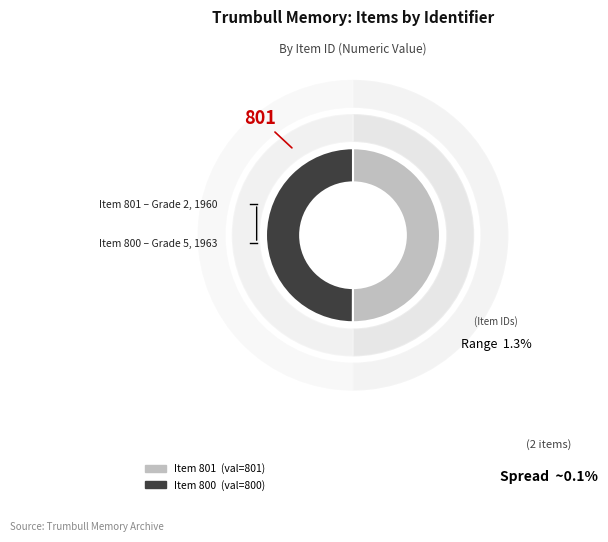

Does https://trumbullmemory.org/items/show/801 represent more than half of the total?

Yes